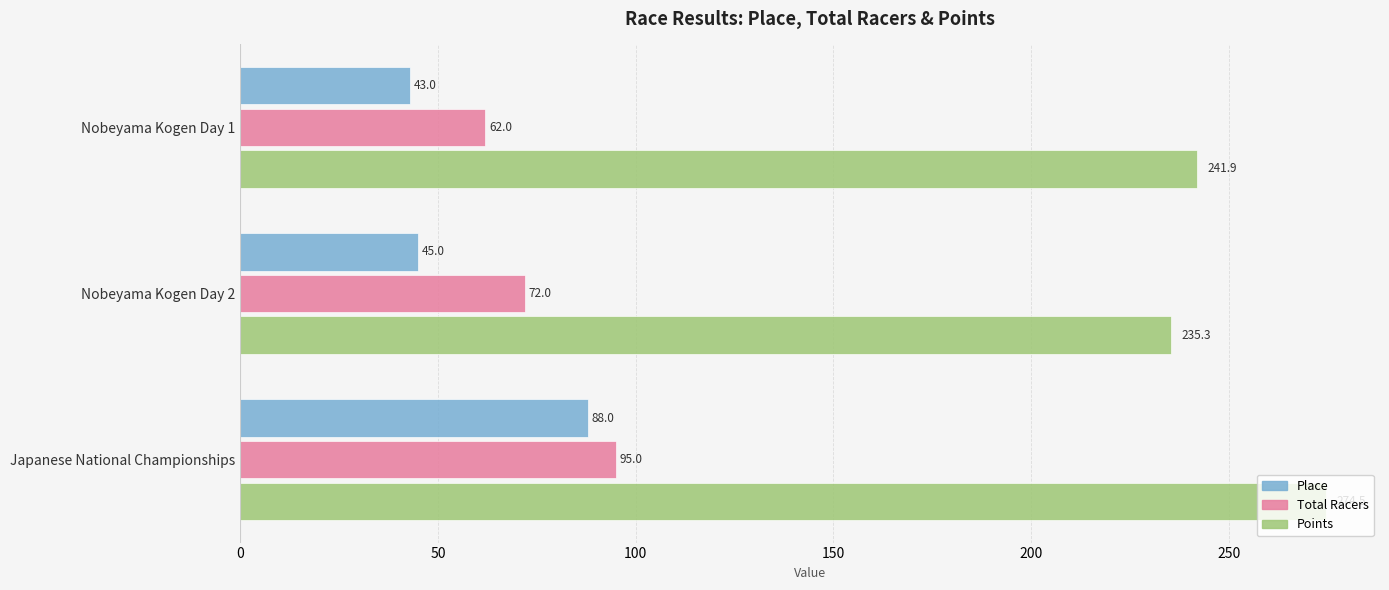

List the labels in order of Total Racers value, largest first.

Japanese National Championships, Nobeyama Kogen Day 2, Nobeyama Kogen Day 1